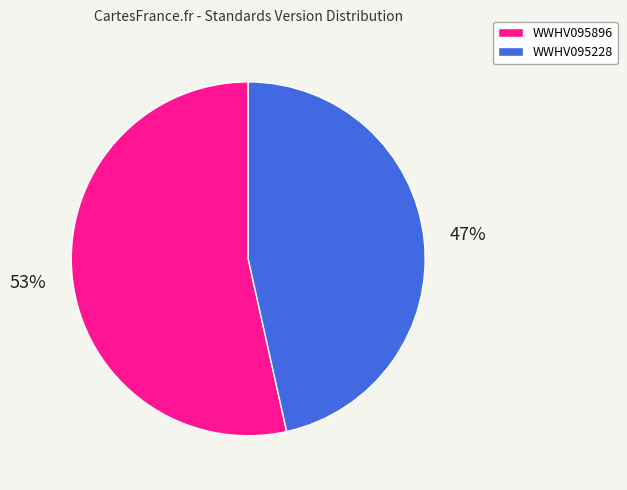

To the nearest percent, what portion does WWHV095228 represent?

47%